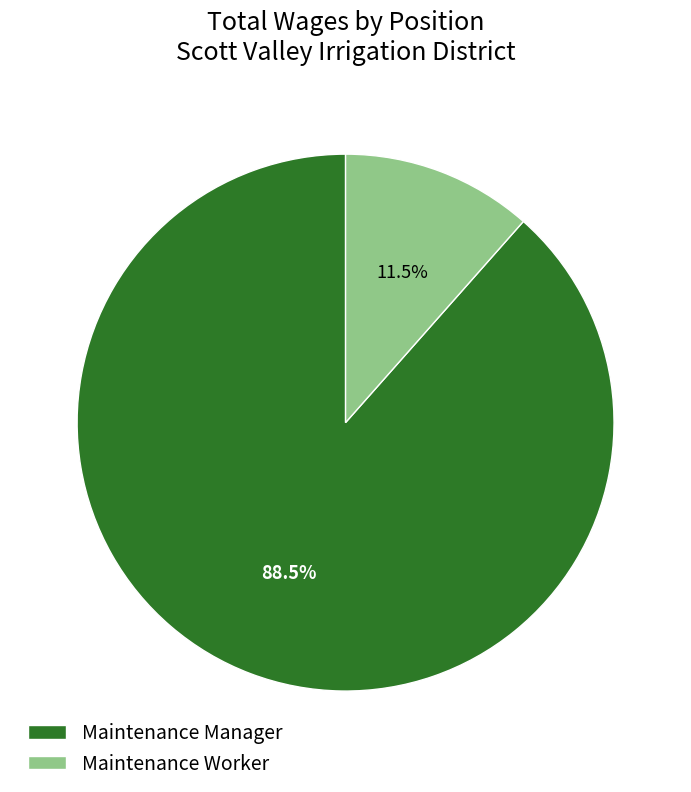

Combined, do Maintenance Worker and Maintenance Manager account for over 50%?

Yes